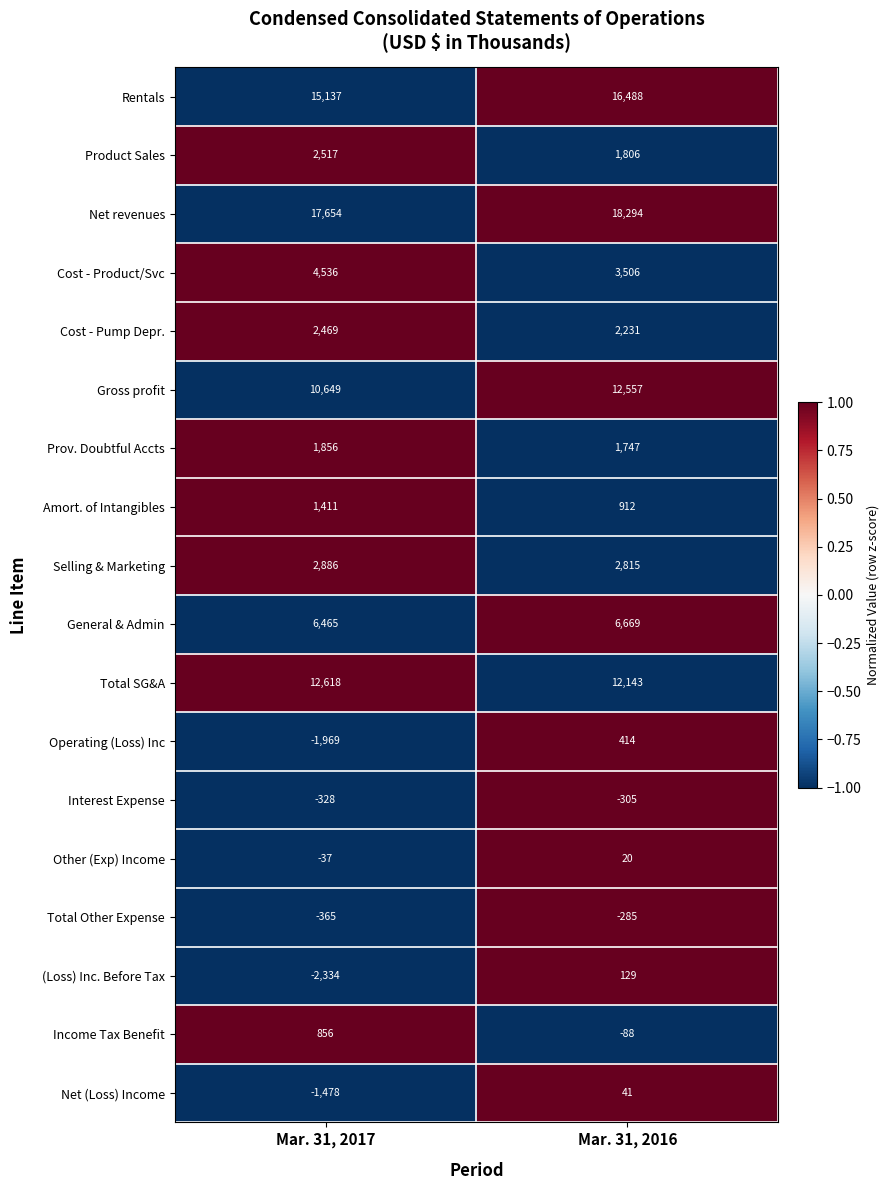

Which series has the widest spread of values?

(Loss) Inc. Before Tax